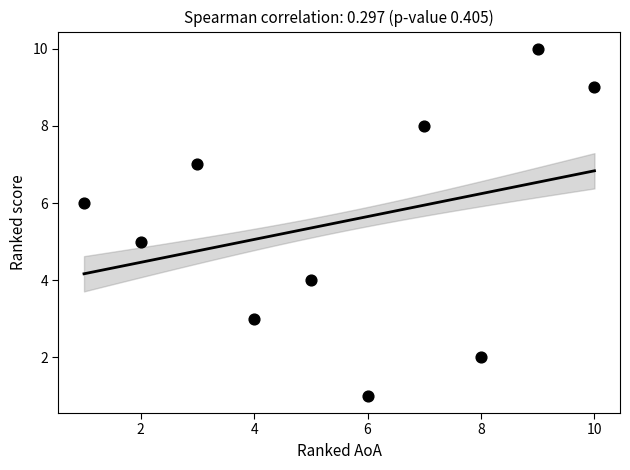

What is the range of Y values (max minus min)?

9